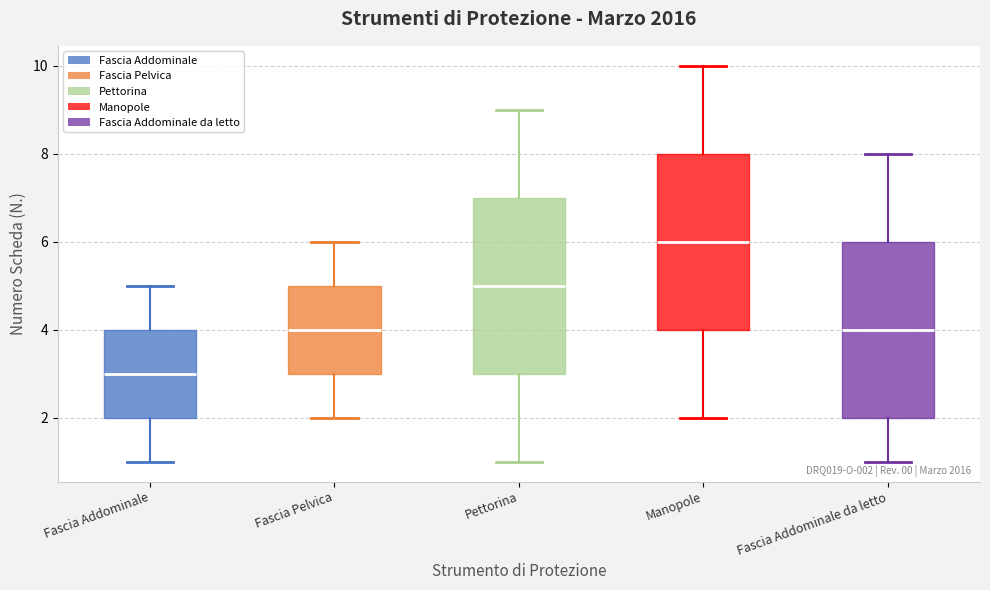

Which box's median line is the lowest?

Fascia Addominale